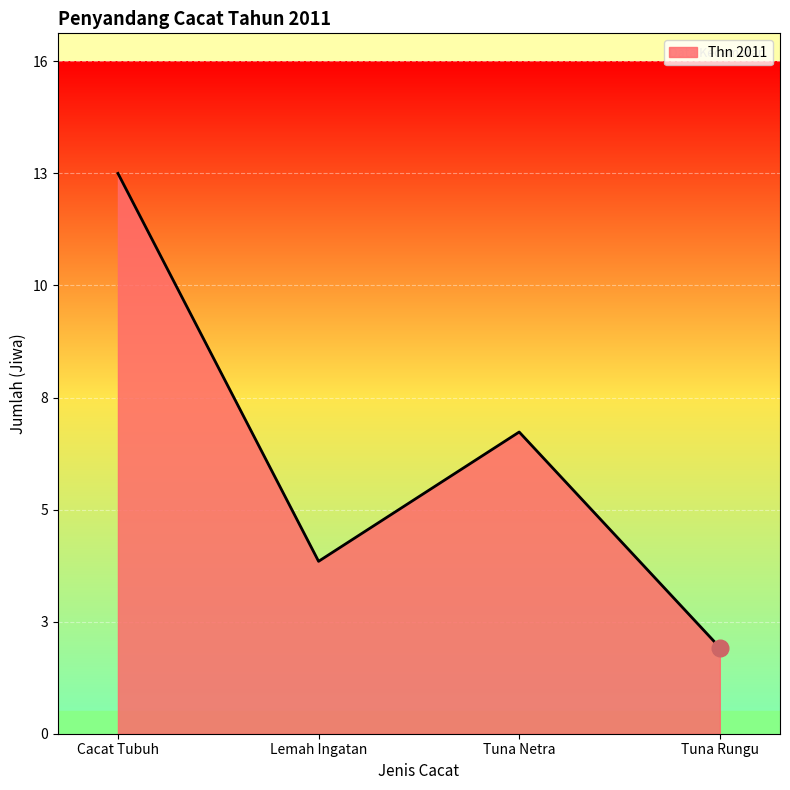

Reading right to left, list all the values displayed in this chart.

2	7	4	13